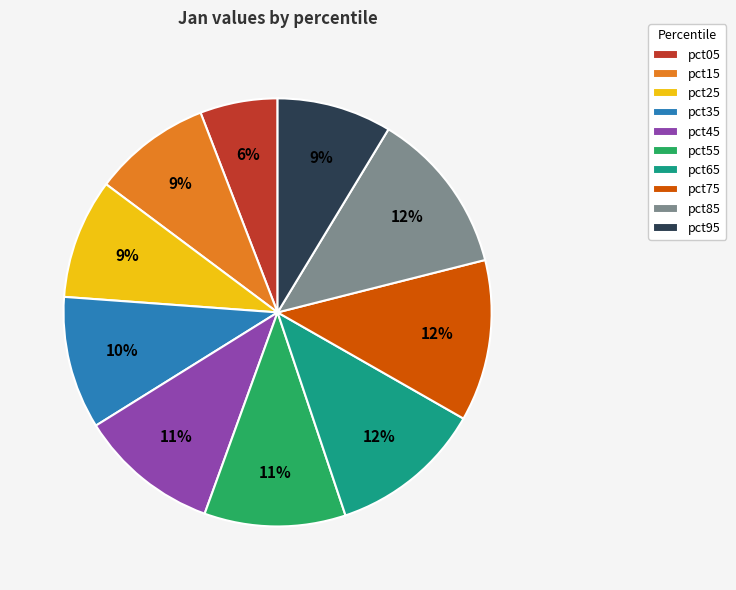

True or false: pct35 accounts for 10% of the total.

True